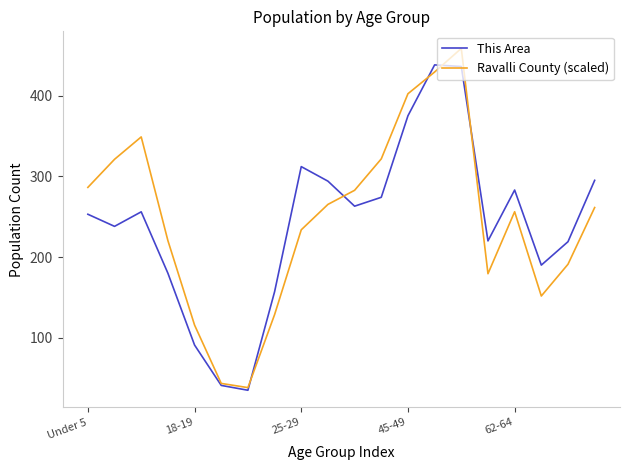

What is the minimum value shown in the chart?

35.0